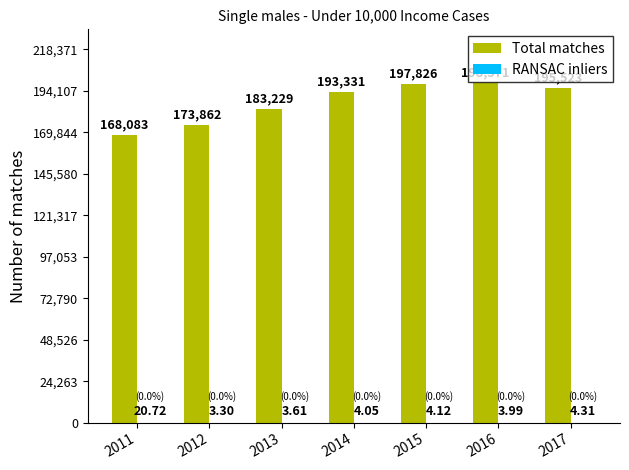

Which series has the largest total across all categories?

Total matches